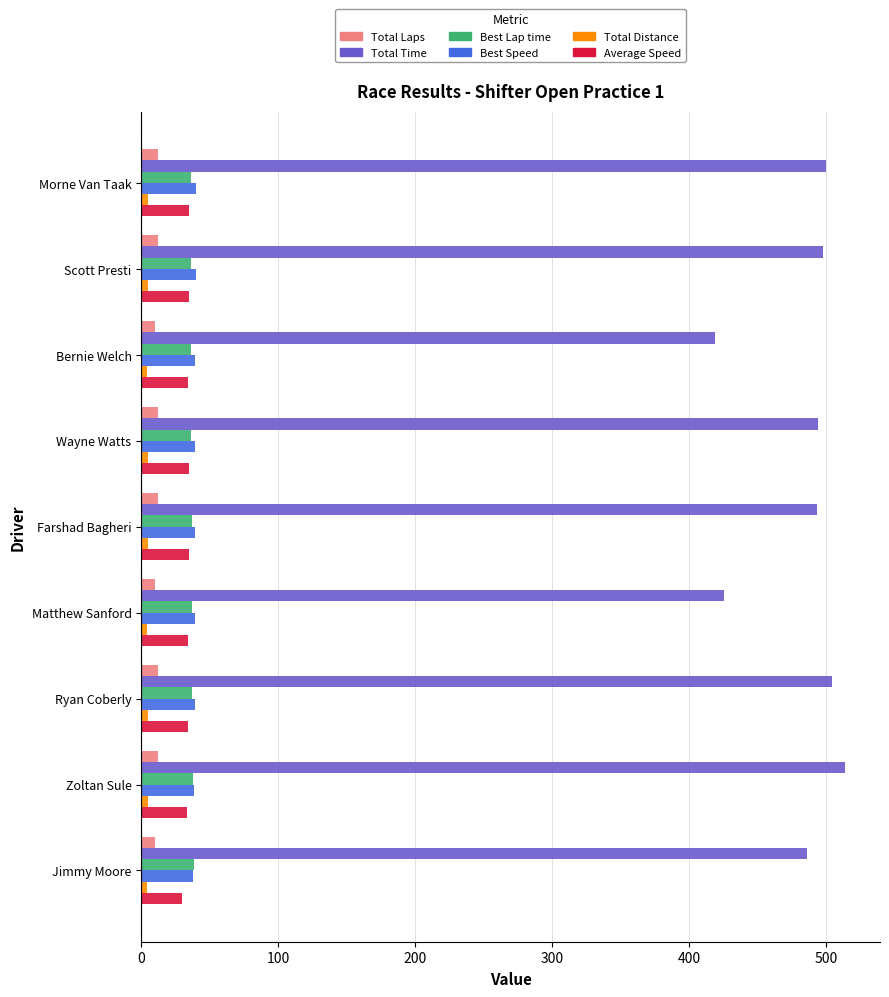

What is the difference between the second highest and minimum values in the Total Laps series?

2.0